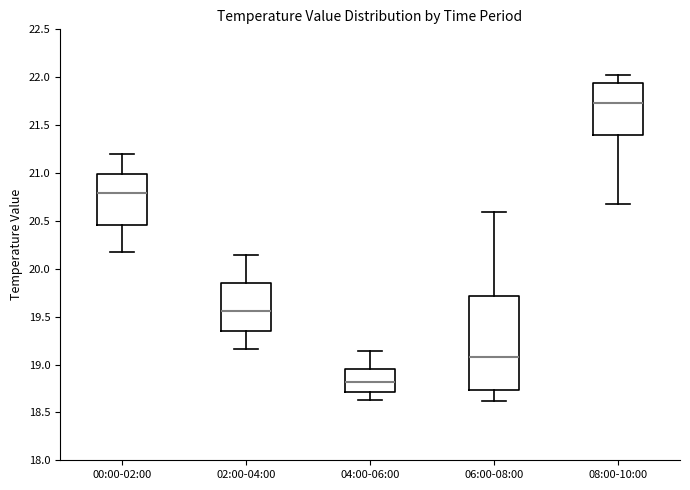

Where does the median line of the box for 04:00-06:00 sit on the y-axis? The values are not printed on the chart, so give them approximately, as read against the axis.

18.80